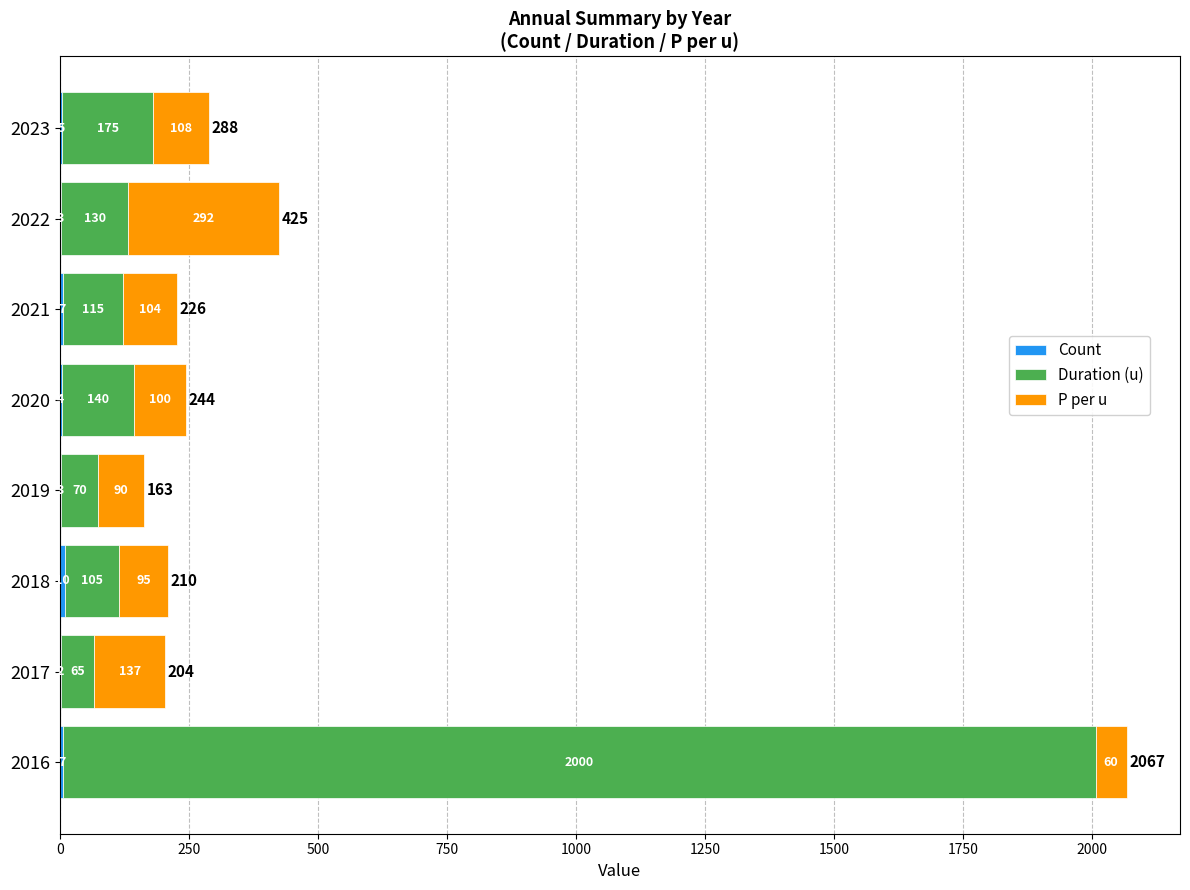

What is the total value across all series at 2019?

163.0